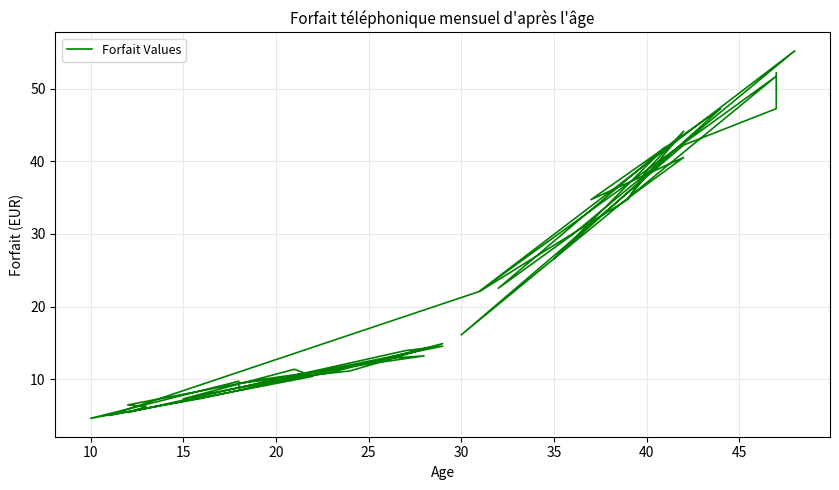

How many points are higher than both their immediate neighbors (excluding endpoints)?

11